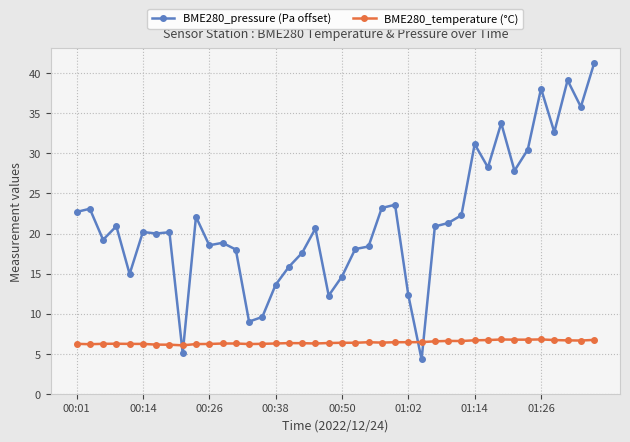

What is the average value of the BME280_temperature (°C) series?

6.4